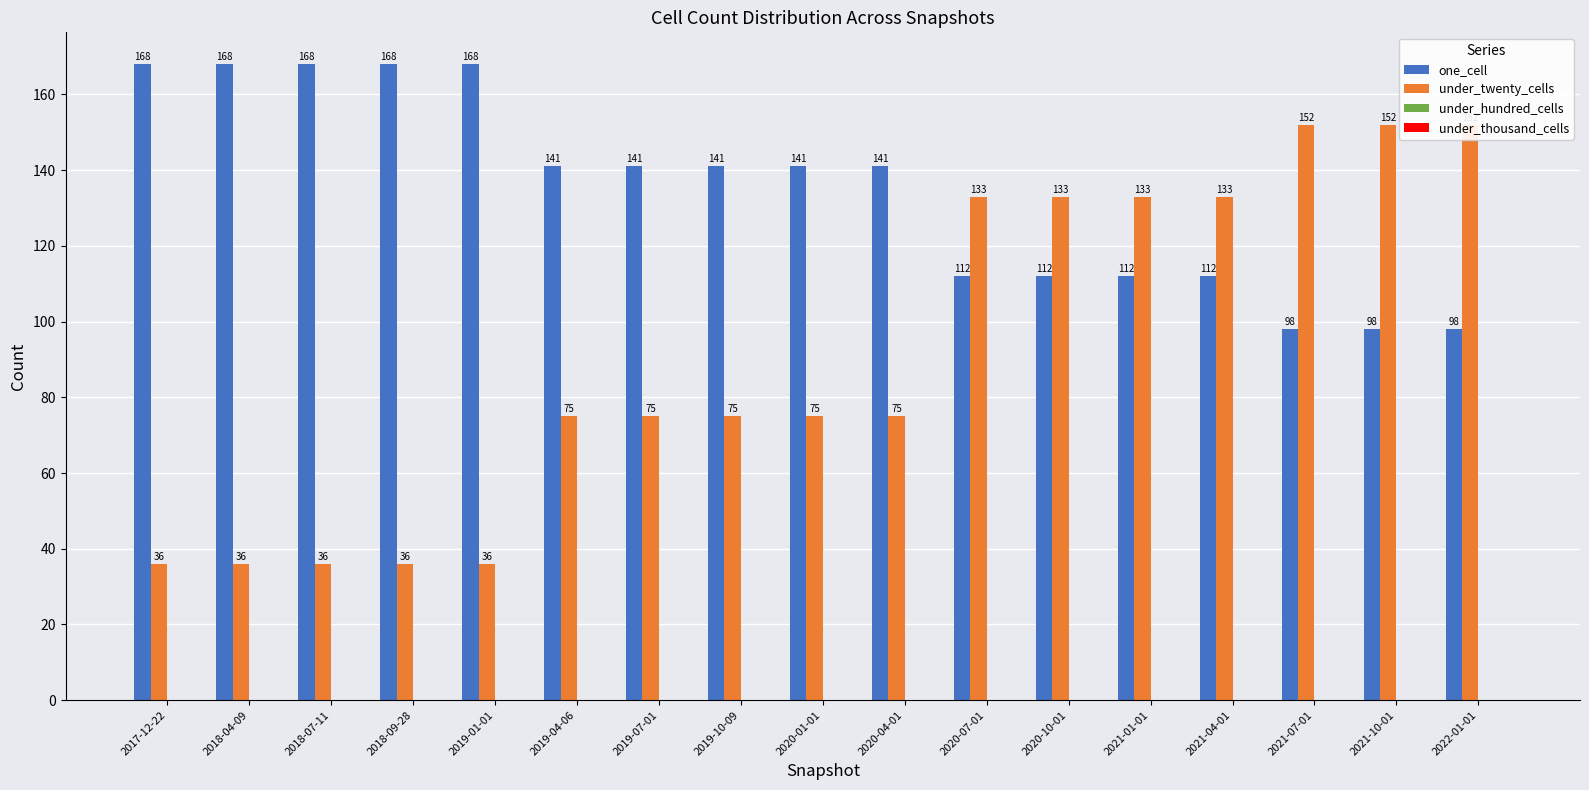

Count the number of data series in this chart.

4